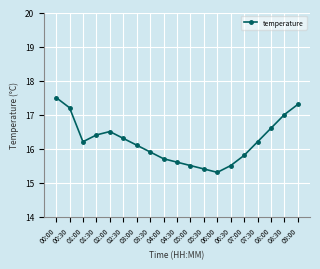

Approximately how many times larger is the value at 03:00 compared to 01:30?

1.0